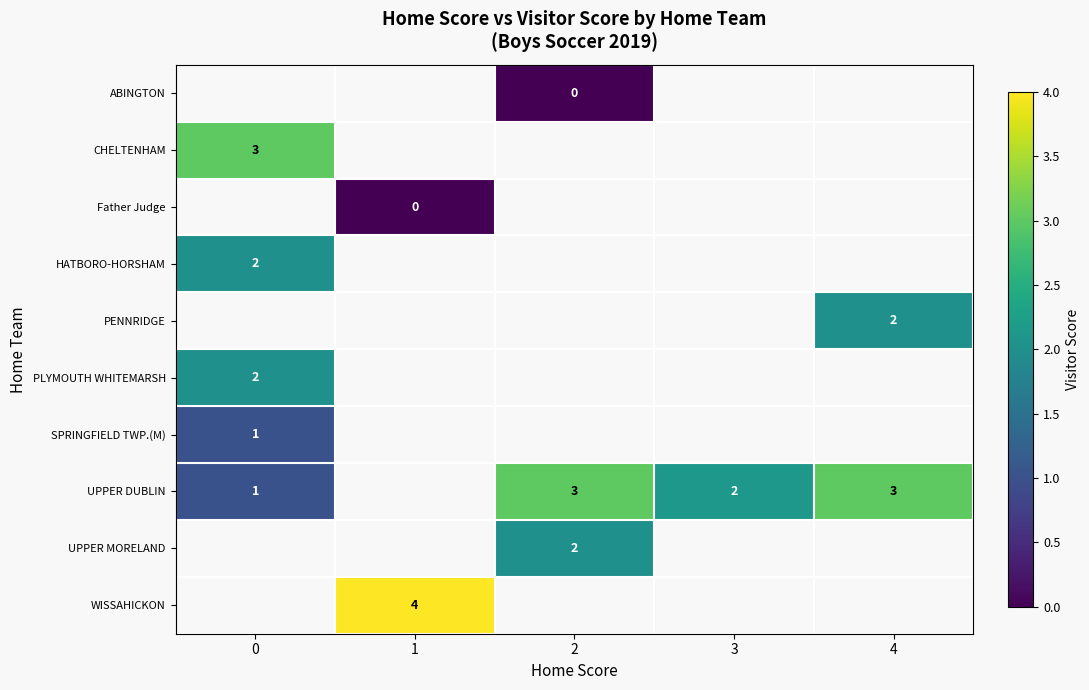

True or false: HATBORO-HORSHAM has a value of 3 at 0.

False